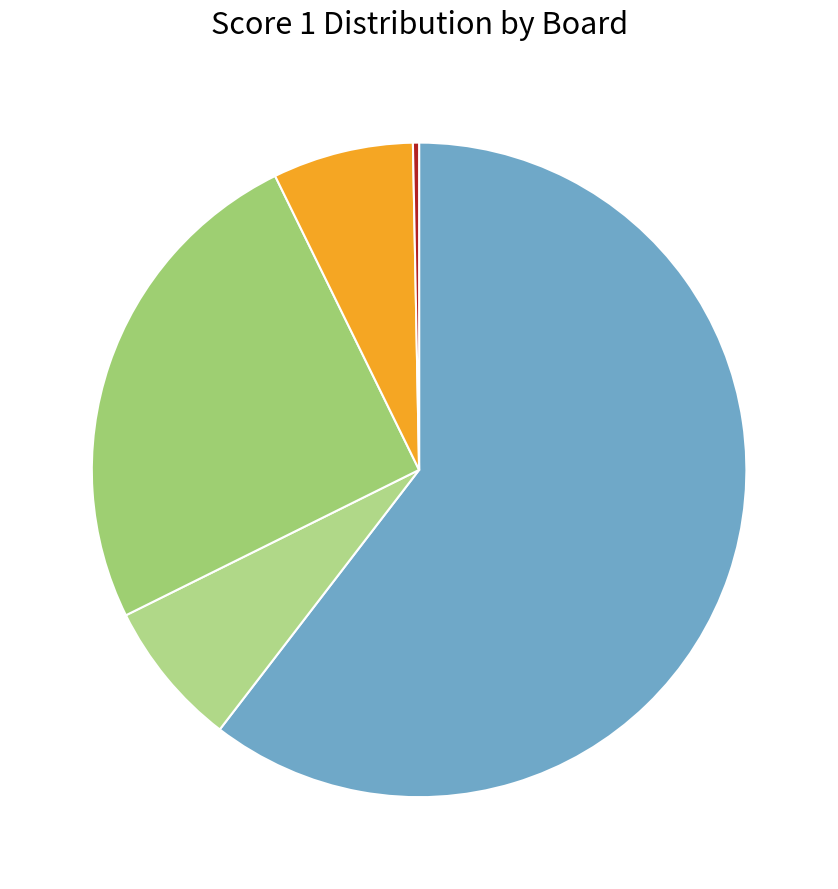

Count the number of slices in the pie.

5